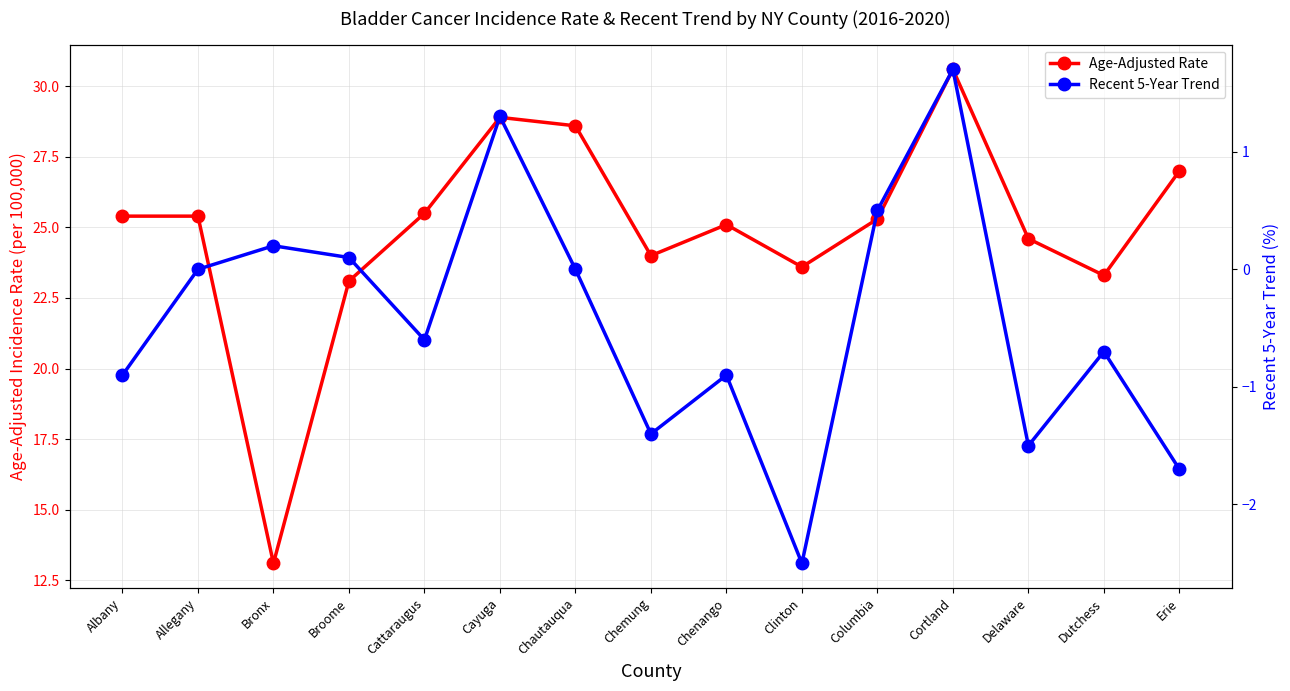

The Age-Adjusted Rate series shows 39.7 at Allegany. True or false?

False